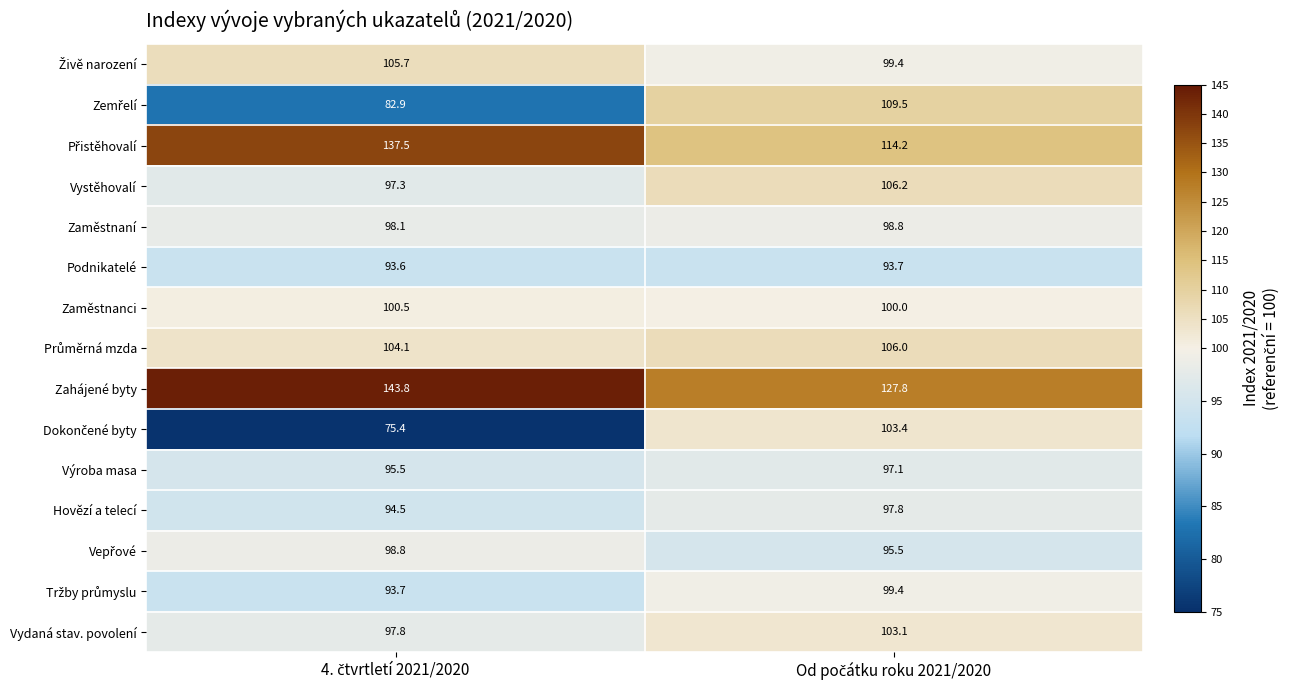

Which series has the largest total across all categories?

Zahájené byty